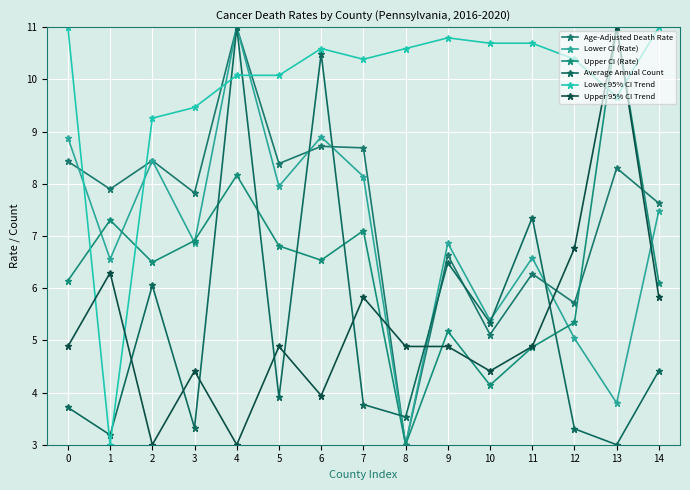

True or false: Lower CI (Rate) has a value of 3.0 at 8.

True